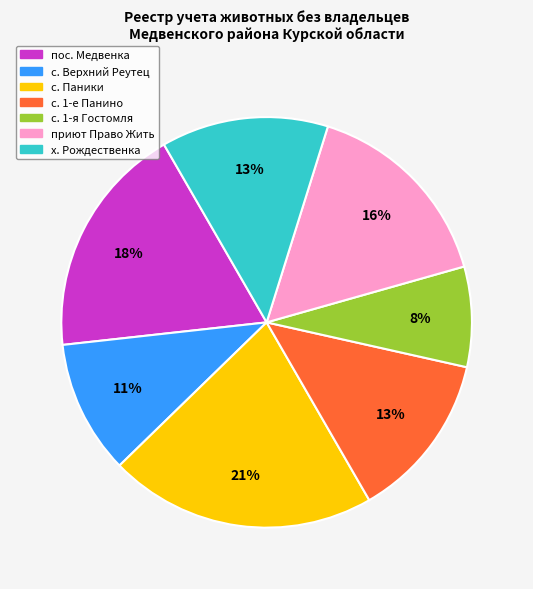

Approximately how many times larger is the value at с. Верхний Реутец compared to пос. Медвенка?

0.6